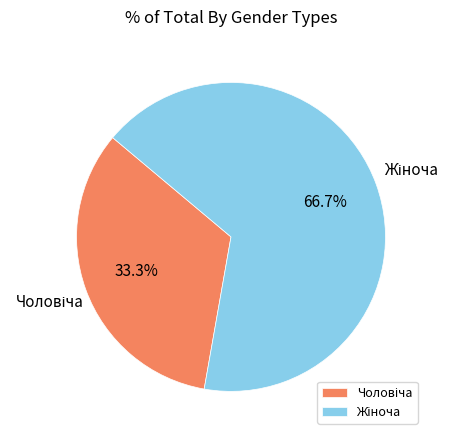

Is there a majority slice in this chart?

Yes